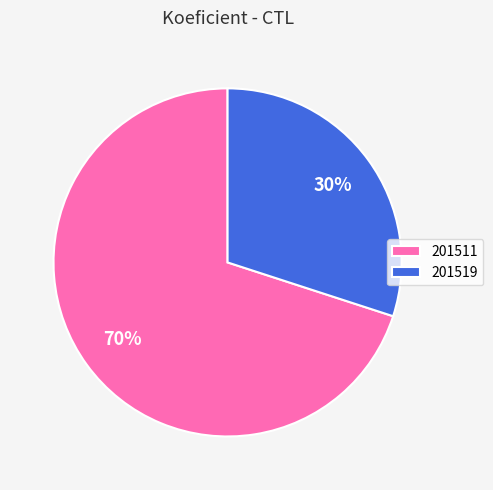

To the nearest percent, what percentage of the pie is 201511?

70%